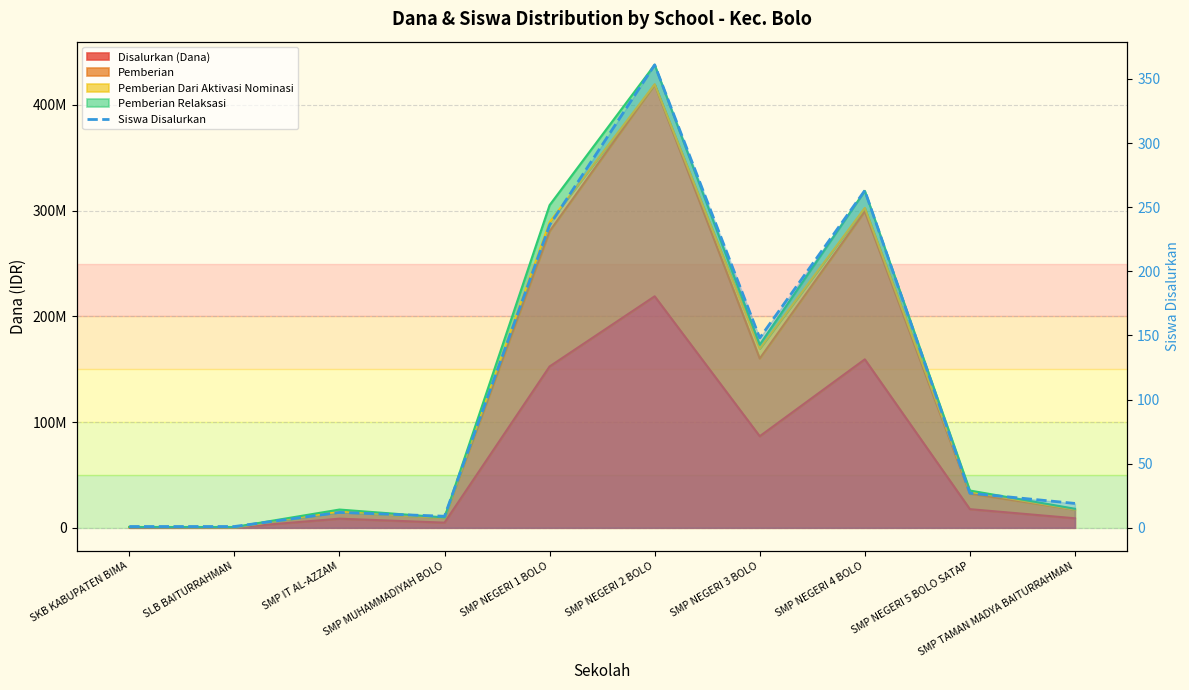

What is the smallest value displayed?

1